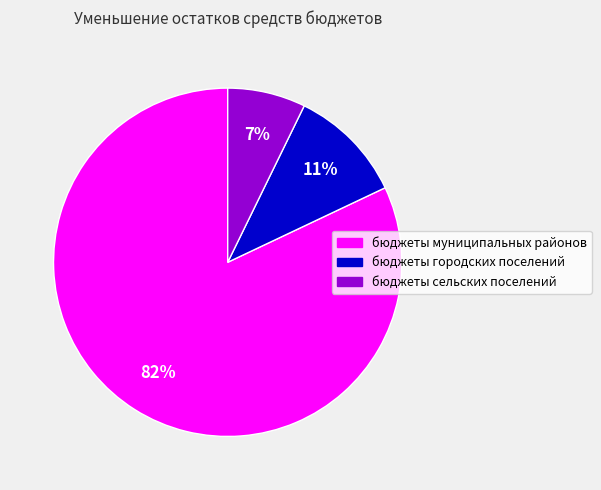

Do бюджеты сельских поселений and бюджеты городских поселений together represent more than half of the pie?

No